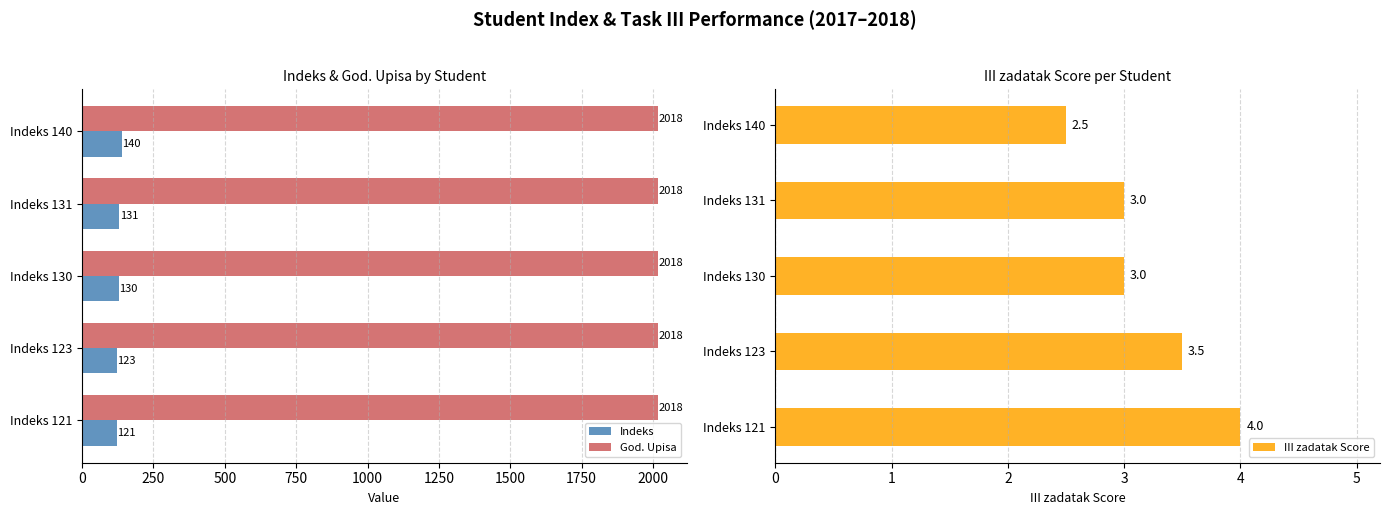

What is the average value of the Indeks series?

129